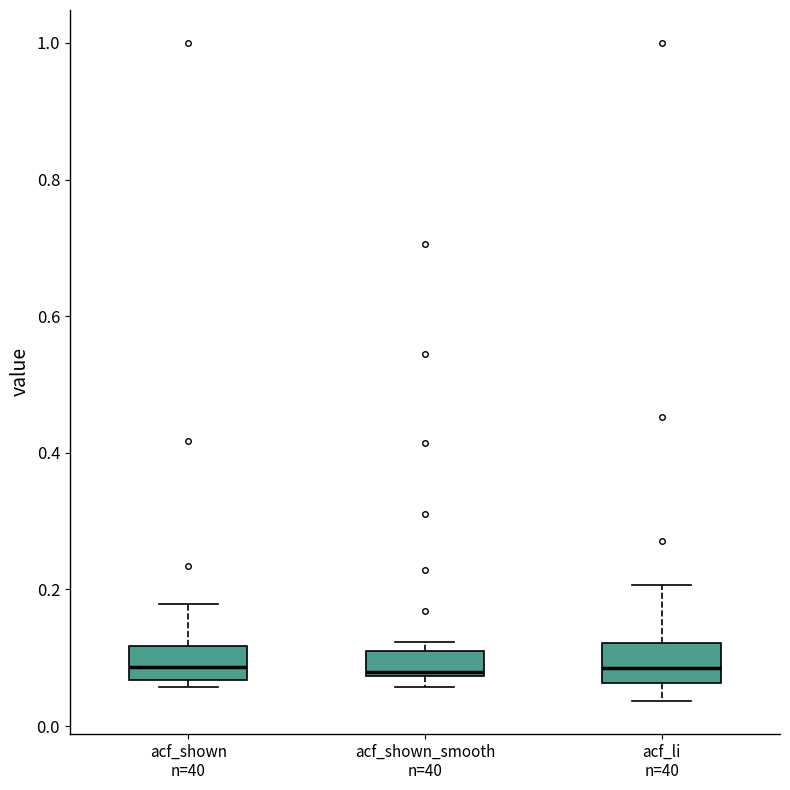

Reading left to right, transcribe this box plot: for each box, give where its median line is, the range the box spans, and where its two whiskers end, as read against the y-axis. The values are not printed on the chart, so give them approximately, as read against the axis.

acf_shown n=40: median 0.08, box 0.06 to 0.12, whiskers 0.06 (just below the box's lower edge) to 0.18
acf_shown_smooth n=40: median 0.08, box 0.08 to 0.12, whiskers 0.06 to 0.12 (just above the box's upper edge)
acf_li n=40: median 0.08, box 0.06 to 0.12, whiskers 0.04 to 0.20